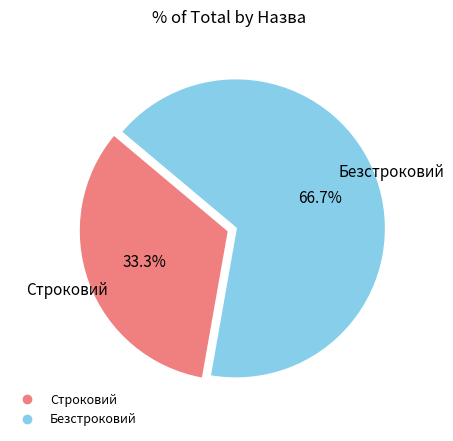

To the nearest percent, what portion does Безстроковий represent?

67%